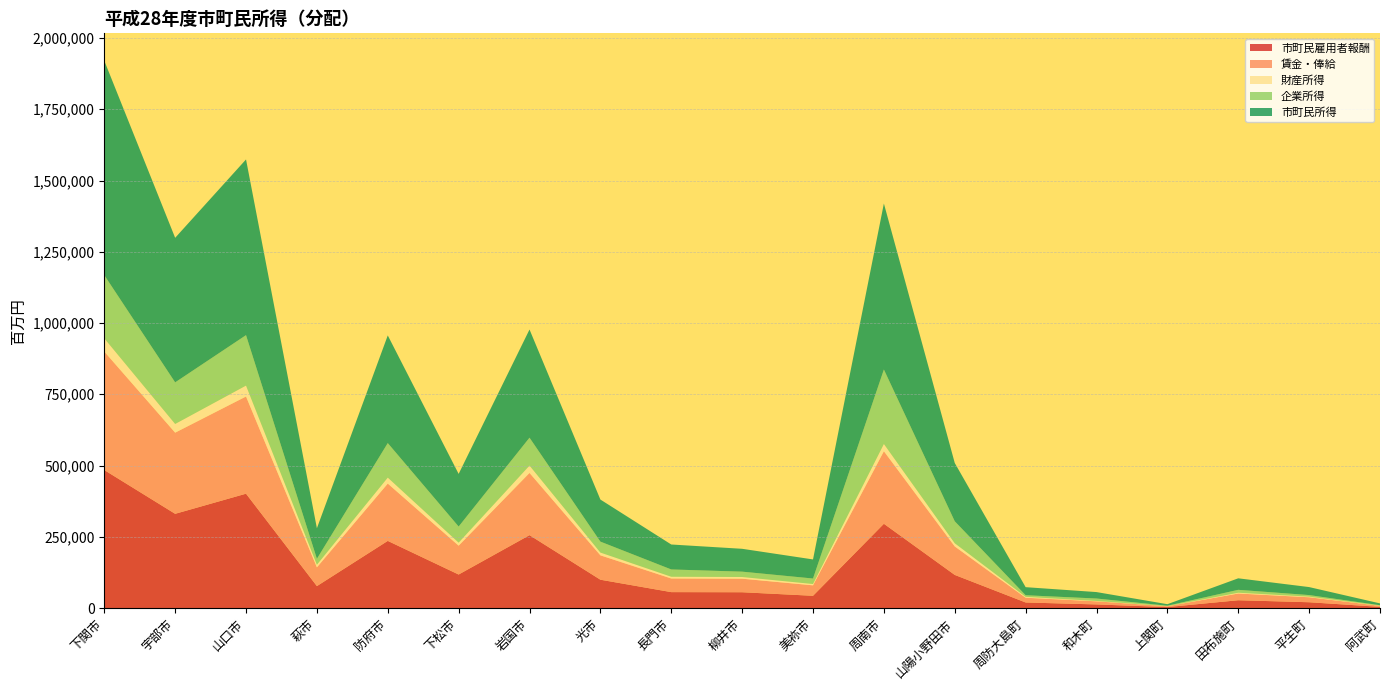

Reading left to right, extract all data points from this chart.

市町民雇用者報酬: 下関市=484237	宇部市=330624	山口市=401230	萩市=77021	防府市=235614	下松市=117617	岩国市=255769	光市=99465	長門市=55900	柳井市=55485	美祢市=43042	周南市=295708	山陽小野田市=116248	周防大島町=19576	和木町=12703	上関町=3435	田布施町=27446	平生町=20396	阿武町=4180
賃金・俸給: 下関市=415643	宇部市=284725	山口市=340993	萩市=65766	防府市=201115	下松市=101263	岩国市=218245	光市=85517	長門市=47862	柳井市=47509	美祢市=36683	周南市=254517	山陽小野田市=99904	周防大島町=16662	和木町=10889	上関町=2910	田布施町=23562	平生町=17481	阿武町=3561
財産所得: 下関市=46439	宇部市=30483	山口市=38255	萩市=9221	防府市=20918	下松市=10581	岩国市=25857	光市=9736	長門市=6127	柳井市=5982	美祢市=4630	周南市=25402	山陽小野田市=11177	周防大島町=3115	和木町=1370	上関町=492	田布施町=2771	平生町=2217	阿武町=669
企業所得: 下関市=221683	宇部市=146006	山口市=176983	萩市=20887	防府市=121157	下松市=56495	岩国市=97852	光市=38387	長門市=25530	柳井市=18727	美祢市=19278	周南市=261285	山陽小野田市=77107	周防大島町=5613	和木町=8503	上関町=1381	田布施町=10175	平生町=5438	阿武町=1543
市町民所得: 下関市=752359	宇部市=507113	山口市=616468	萩市=107129	防府市=377689	下松市=184693	岩国市=379478	光市=147588	長門市=87557	柳井市=80194	美祢市=66950	周南市=582395	山陽小野田市=204532	周防大島町=28304	和木町=22576	上関町=5308	田布施町=40392	平生町=28051	阿武町=6392